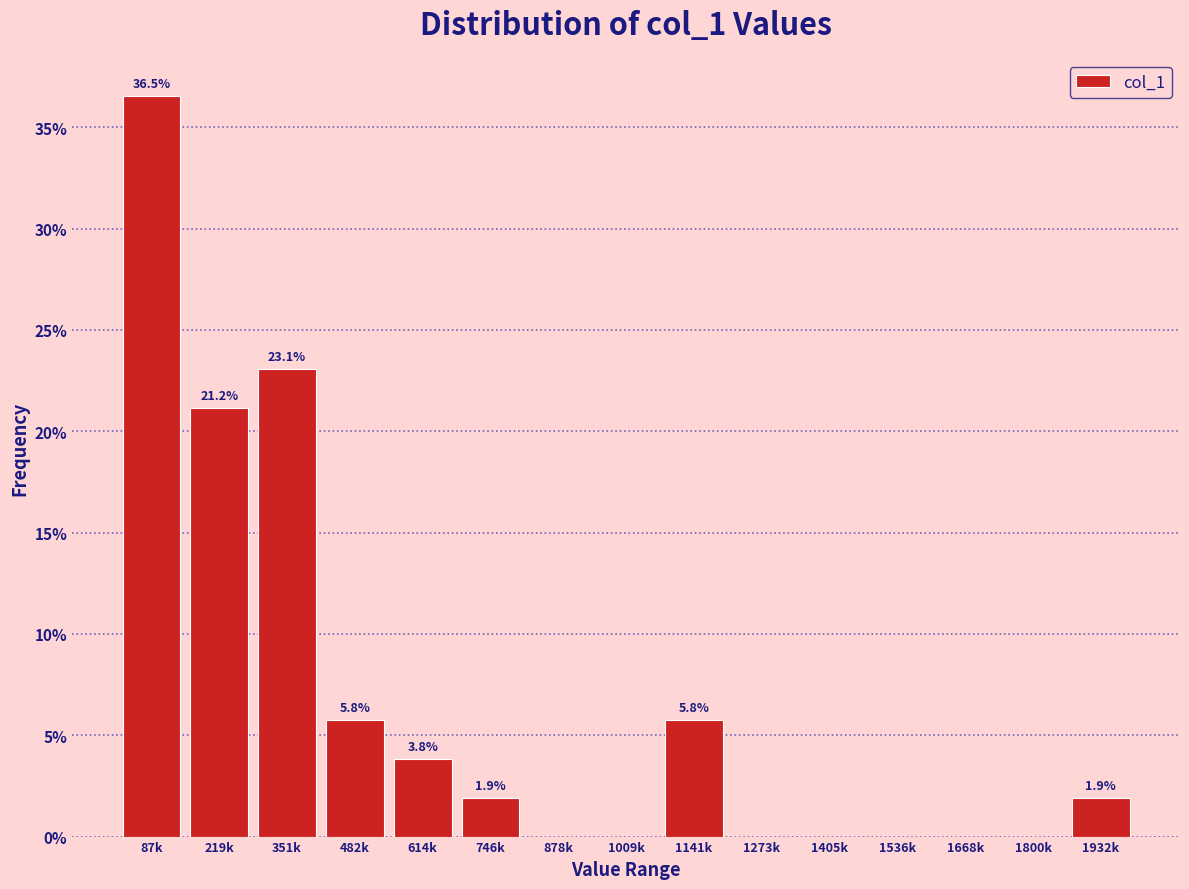

Reading right to left, list all the values displayed in this chart.

1932k=1.9	1800k=0.0	1668k=0.0	1536k=0.0	1405k=0.0	1273k=0.0	1141k=5.8	1009k=0.0	878k=0.0	746k=1.9	614k=3.8	482k=5.8	351k=23.1	219k=21.2	87k=36.5